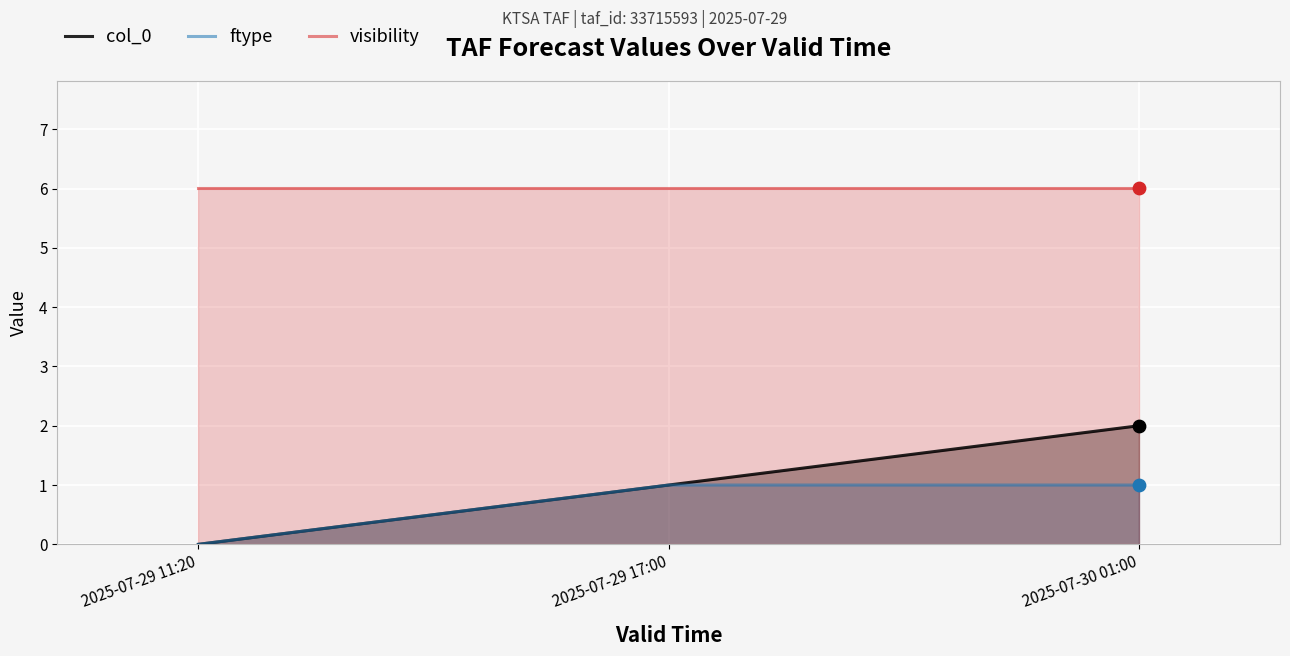

Is the value of ftype at 2025-07-29 17:00 greater than the value of col_0 at 2025-07-29 11:20?

Yes